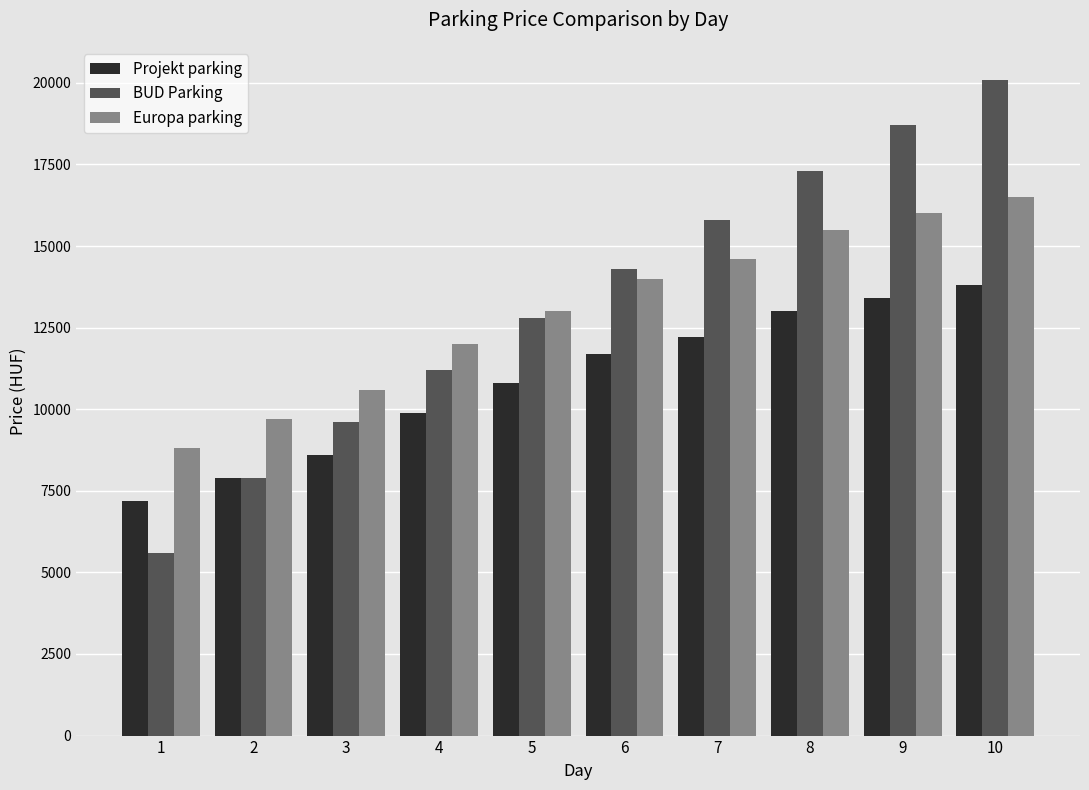

How many data points does each series have?

10